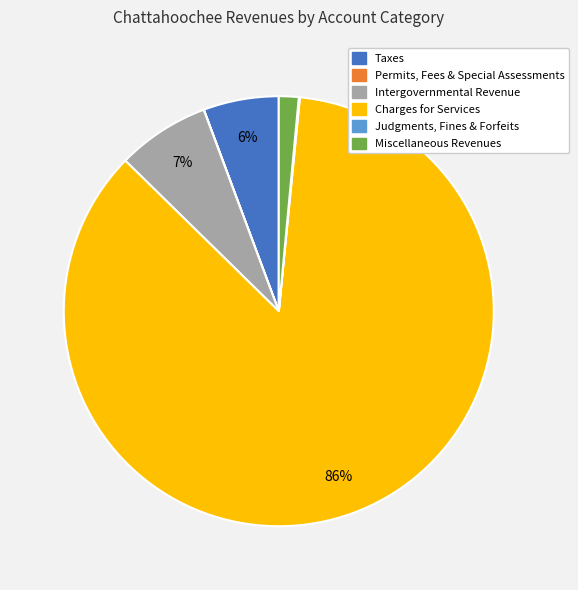

Which has a higher value, Miscellaneous Revenues or Taxes?

Taxes